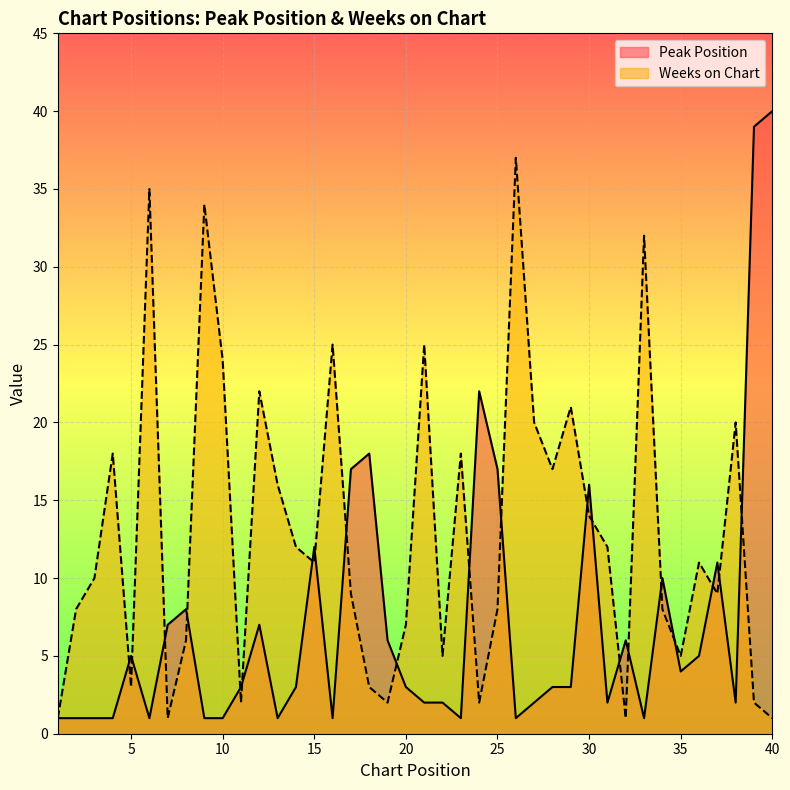

How many lines are shown in the chart?

2